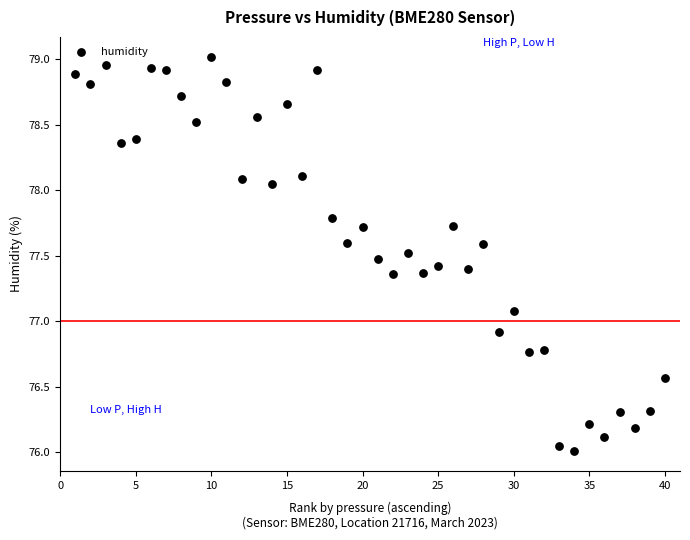

What is the range of X values (max minus min)?

39.0